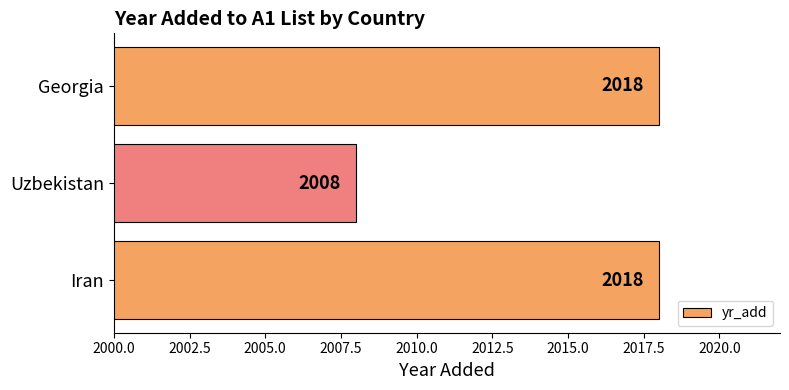

True or false: the data shows 2008 at Uzbekistan.

True